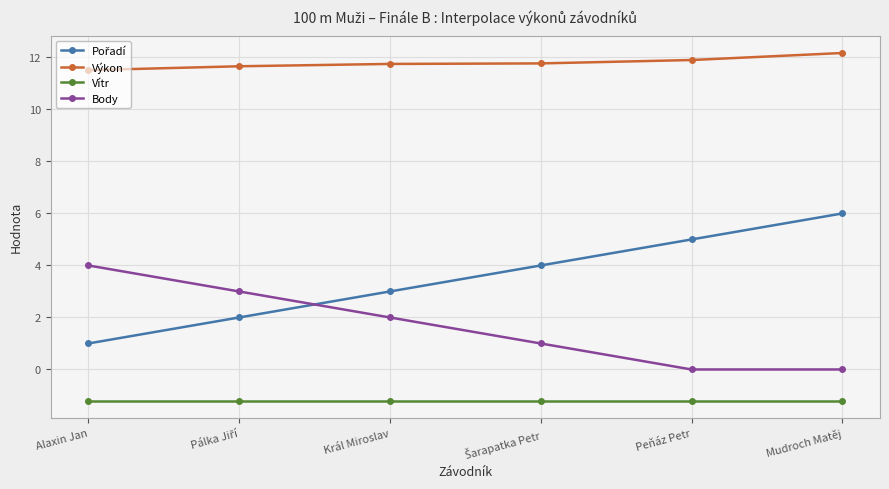

Count the number of data series in this chart.

4